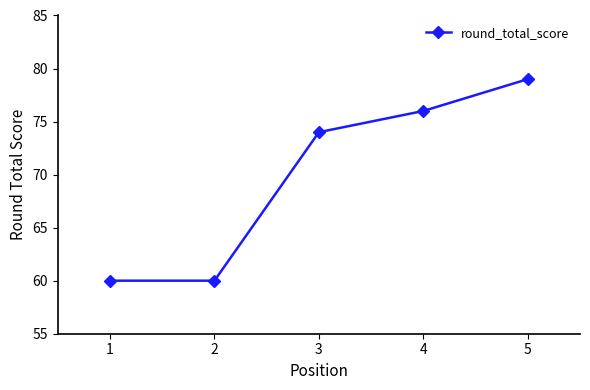

True or false: the data has more than 2 interior local peaks.

False